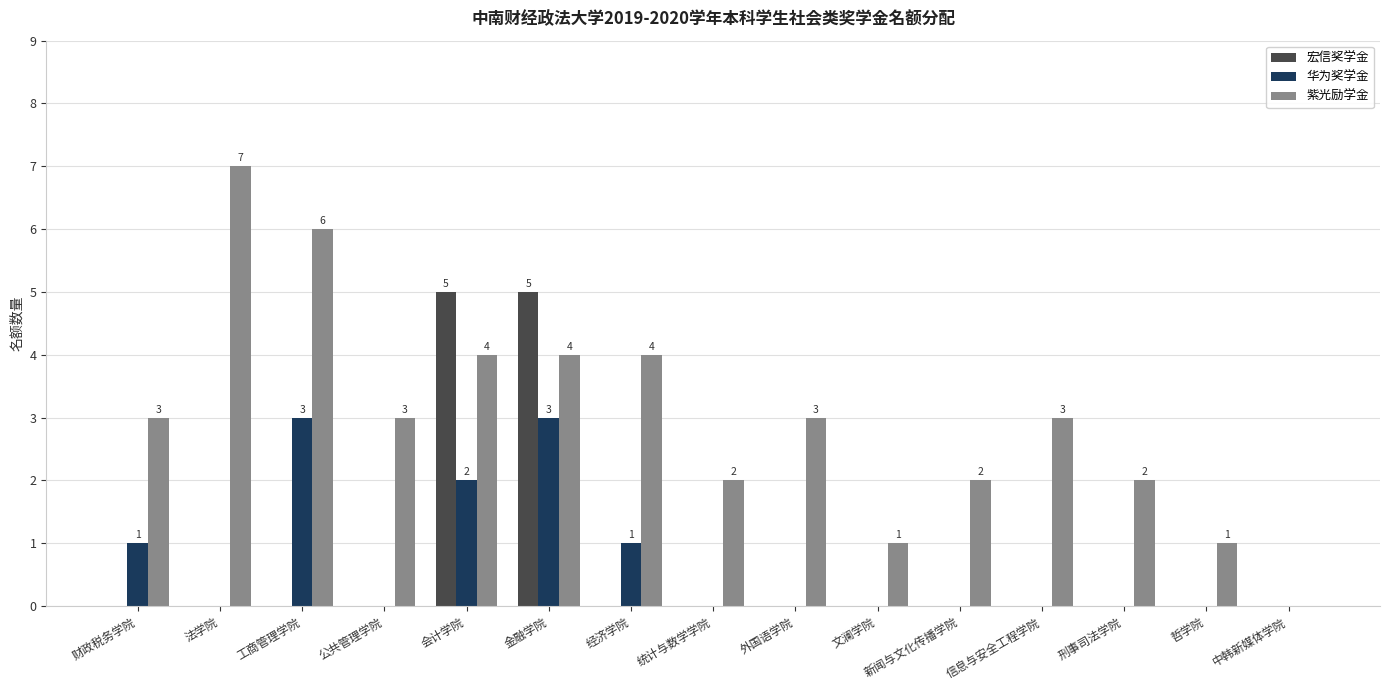

What is the sum of all 宏信奖学金 values?

10